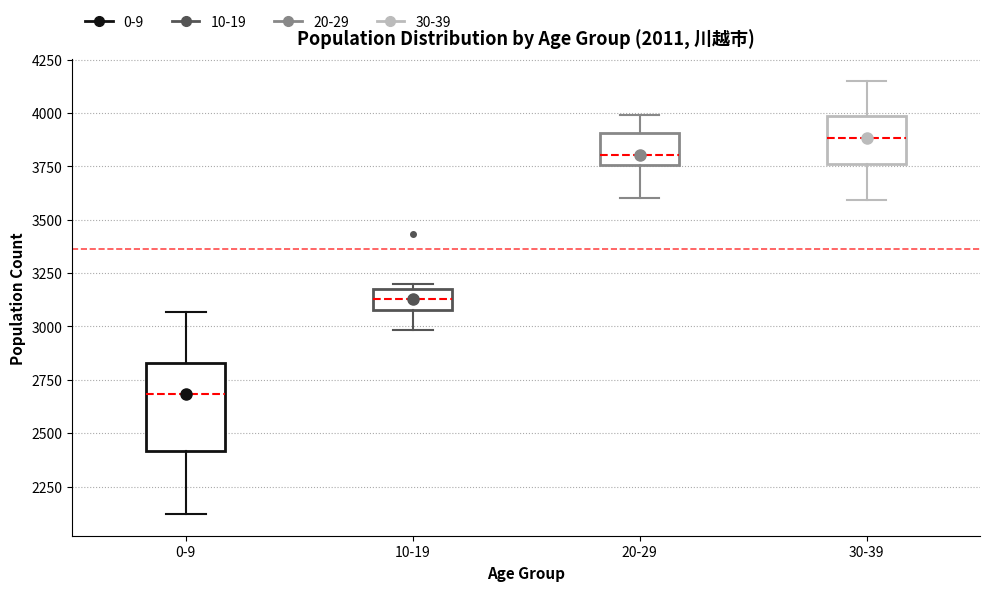

Reading left to right, read every box against the y-axis: the position of its median line, the range the box covers, and the ends of its whiskers. The values are not printed on the chart, so give them approximately, as read against the axis.

0-9: median 2700, box 2400 to 2850, whiskers 2100 to 3050
10-19: median 3150, box 3100 to 3200, whiskers 3000 to 3200 (just above the box's upper edge)
20-29: median 3800, box 3750 to 3900, whiskers 3600 to 4000
30-39: median 3900, box 3750 to 4000, whiskers 3600 to 4150